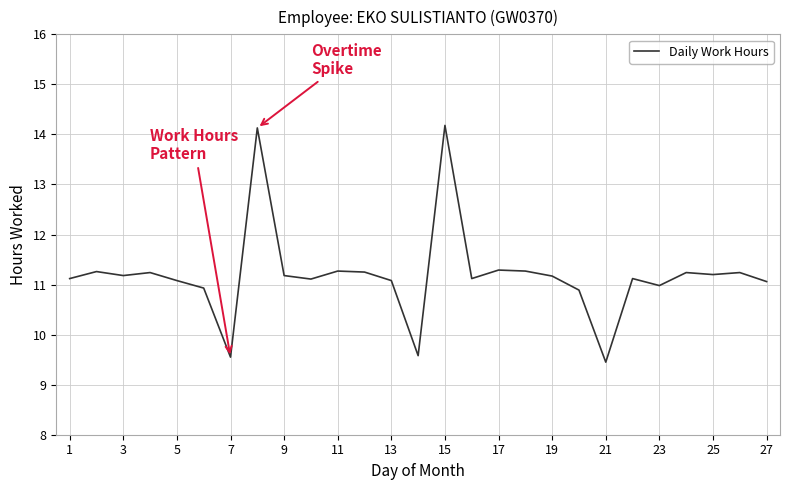

What is the difference between the maximum and minimum values?

4.7